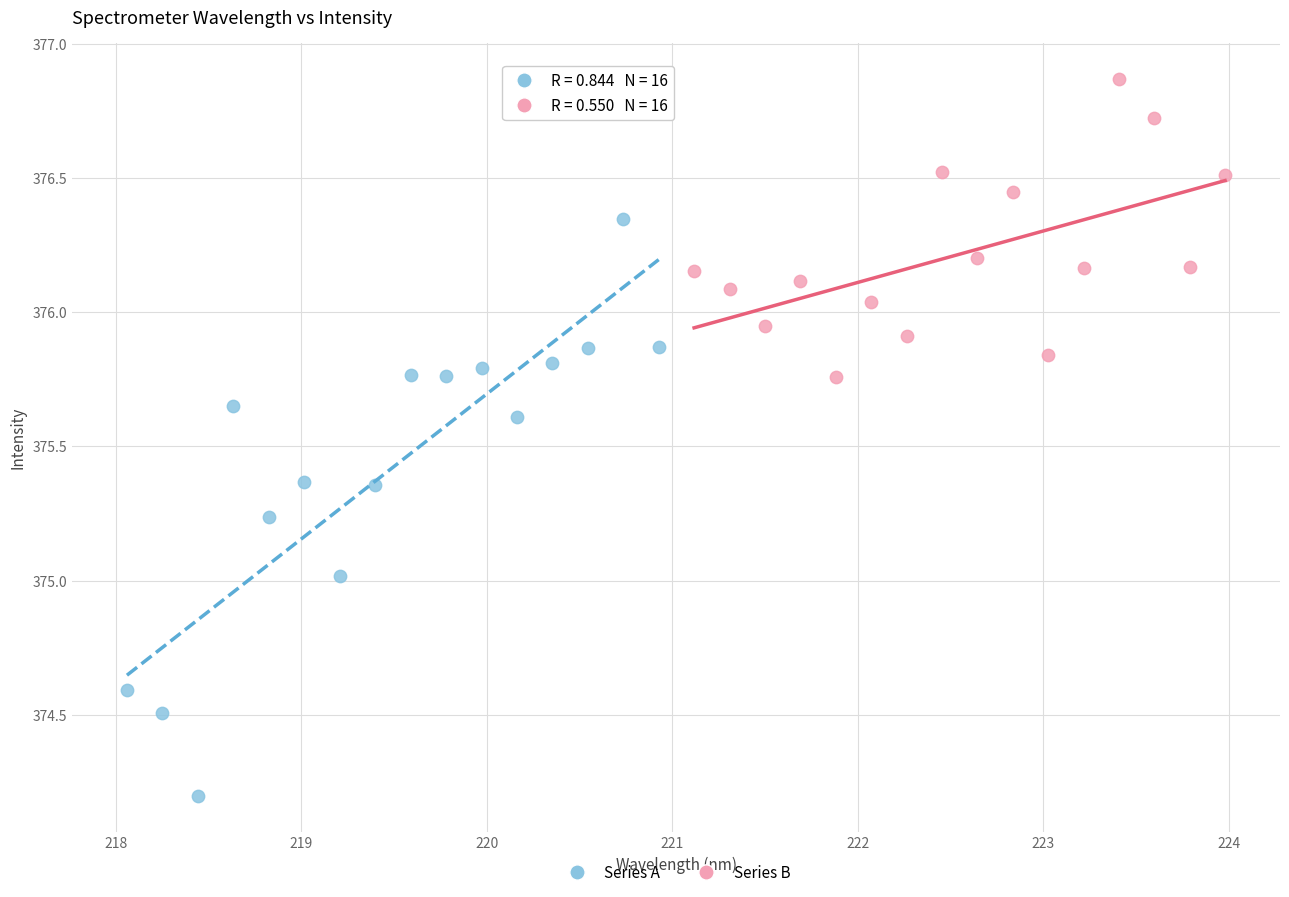

Which series contains the lowest Y value?

Series A